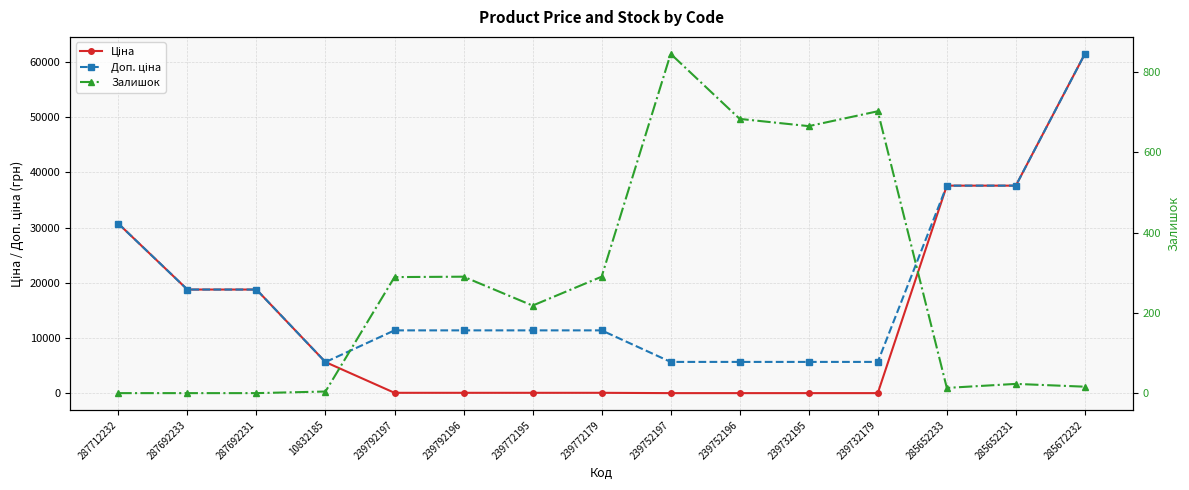

How many distinct data groups are displayed?

3